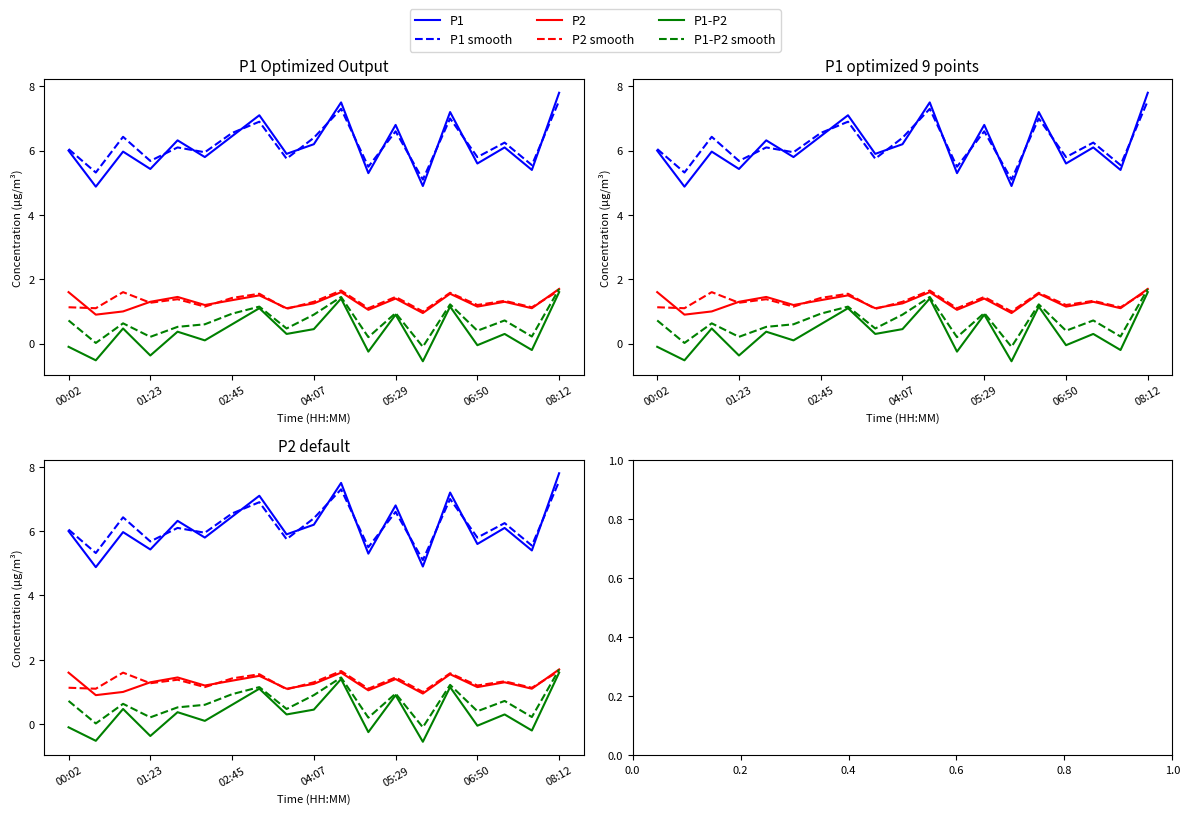

Which series has the widest spread of values?

P1